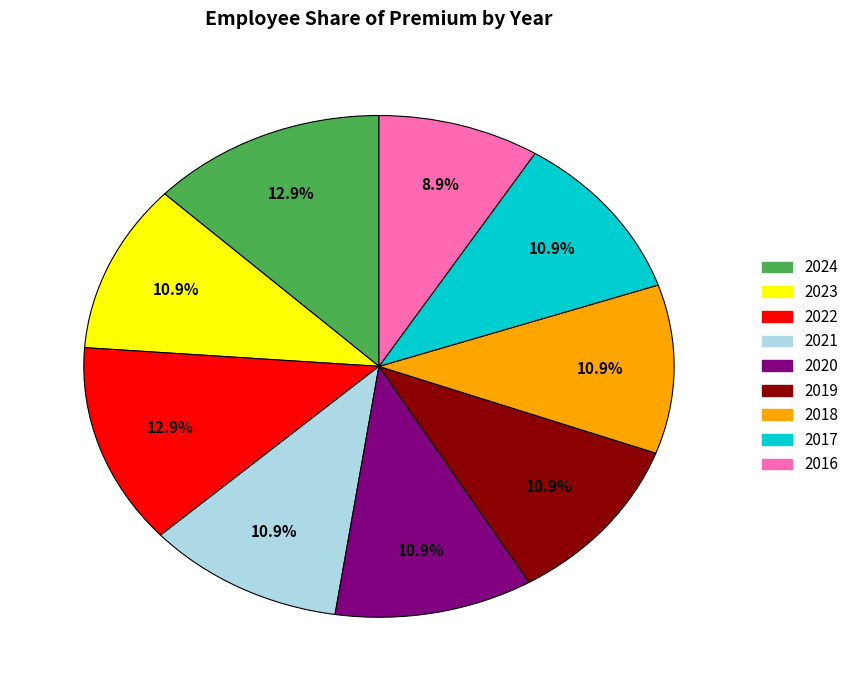

Is it true that 2023 is 21% of the pie?

False